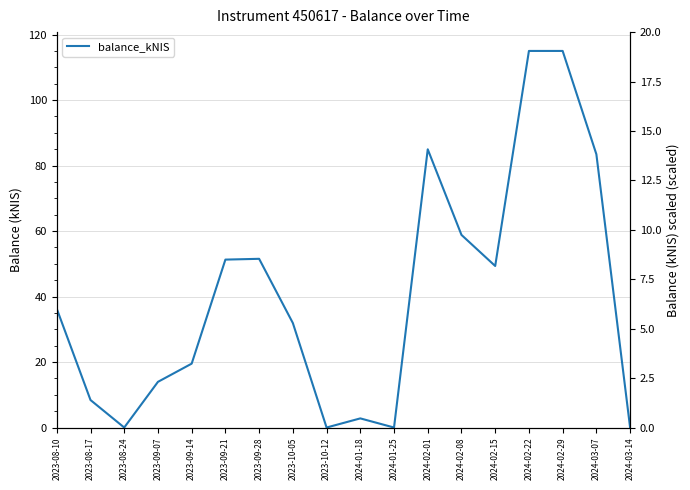

Which label corresponds to the largest value in the chart?

2024-02-22